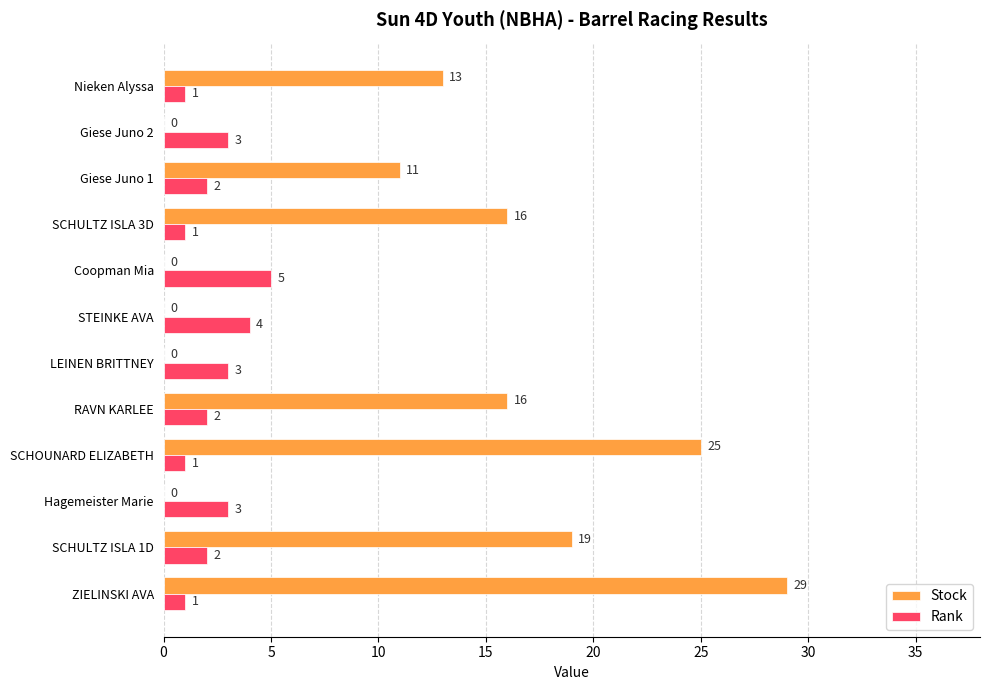

What is the maximum value shown in the chart?

29